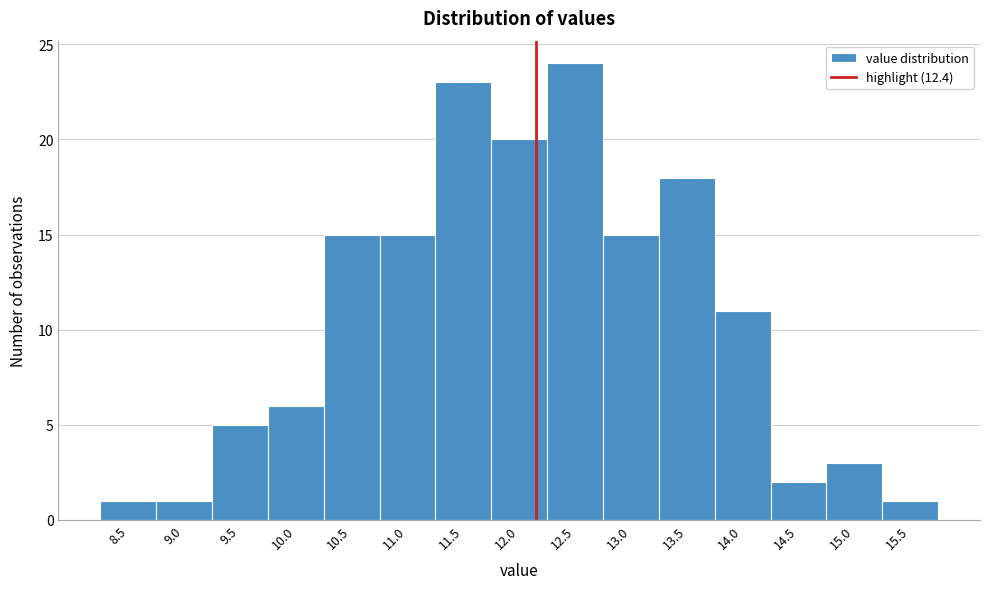

Reading left to right, extract all data points from this chart.

1	1	5	6	15	15	23	20	24	15	18	11	2	3	1